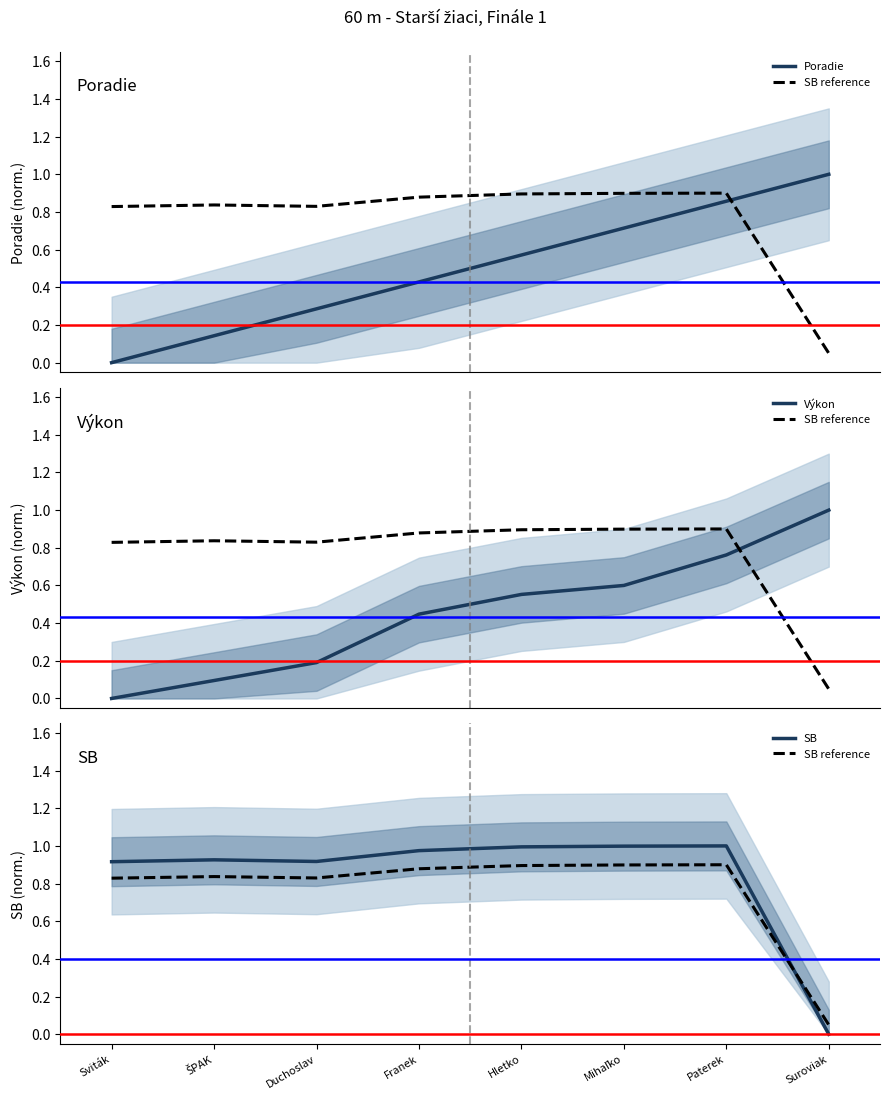

True or false: Výkon has more than 1 points higher than both neighbors.

False